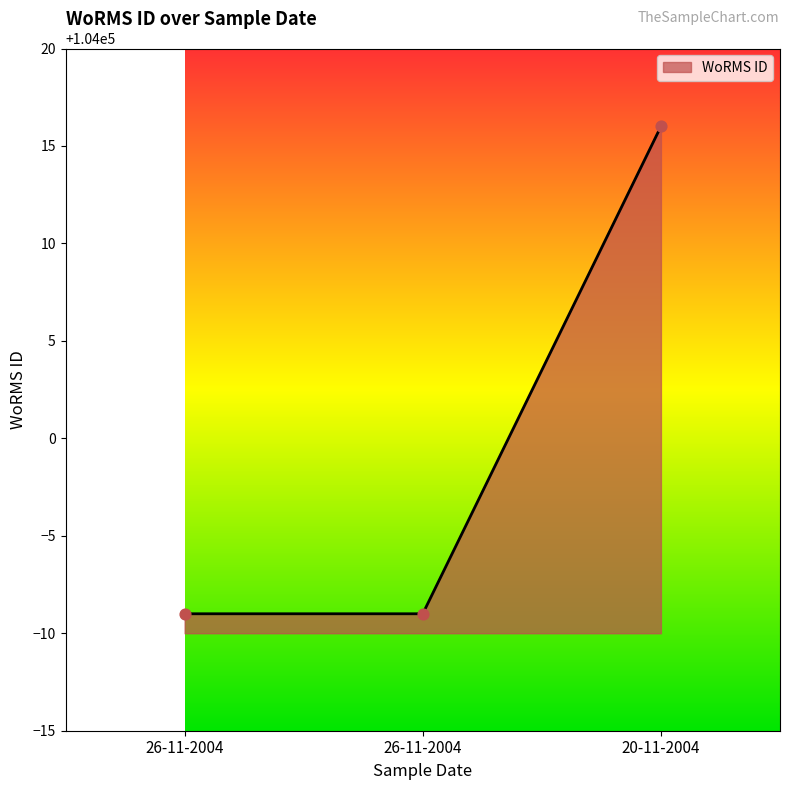

Does the chart have visible grid lines?

No